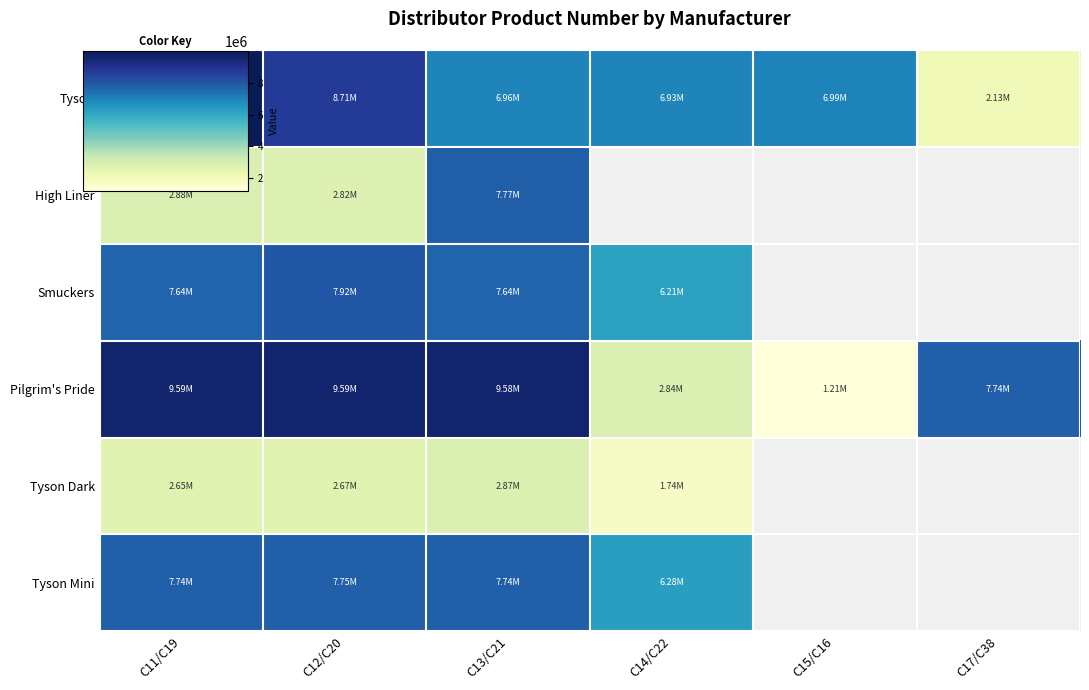

At which label is High Liner closest to 5292737?

C11/C19